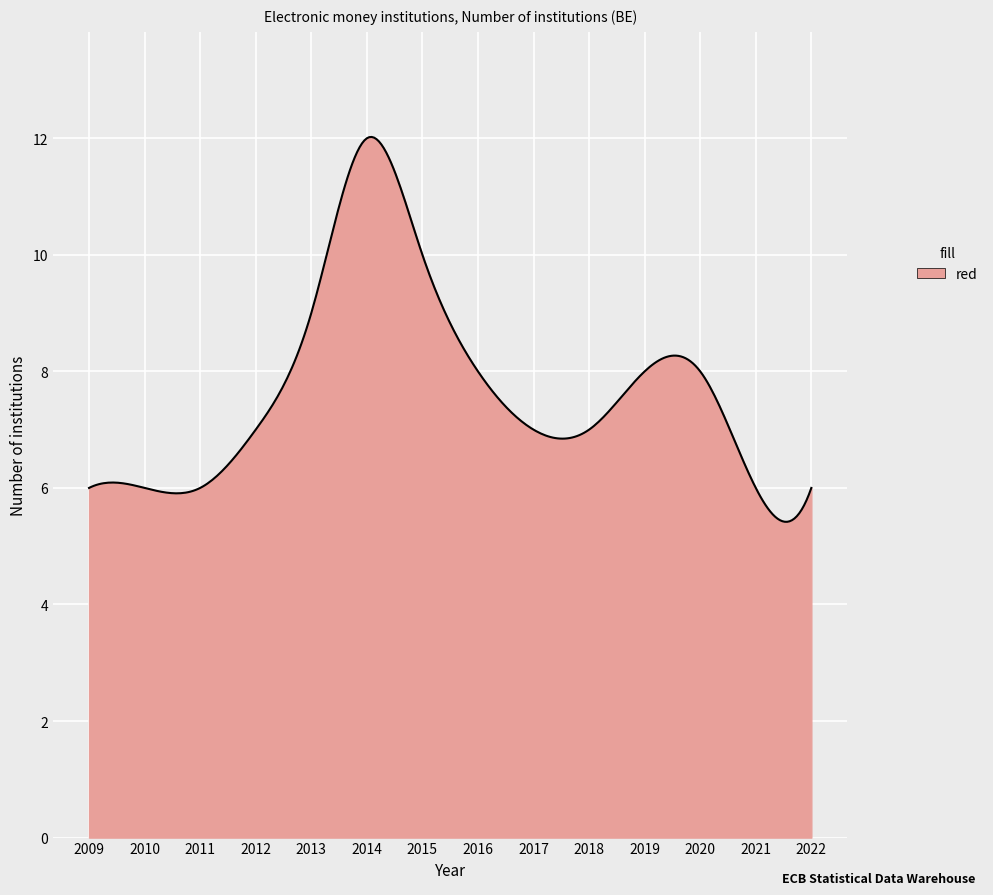

What is the difference between the maximum and minimum values?

6.6